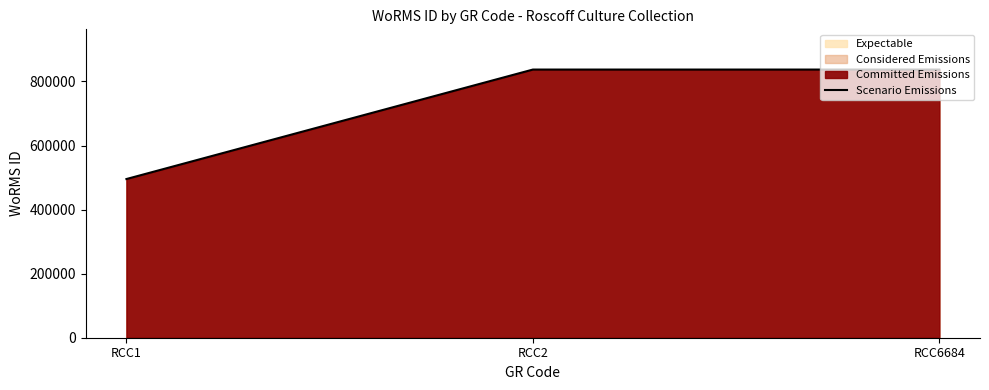

Is it true that the value at RCC6684 is 837201?

True